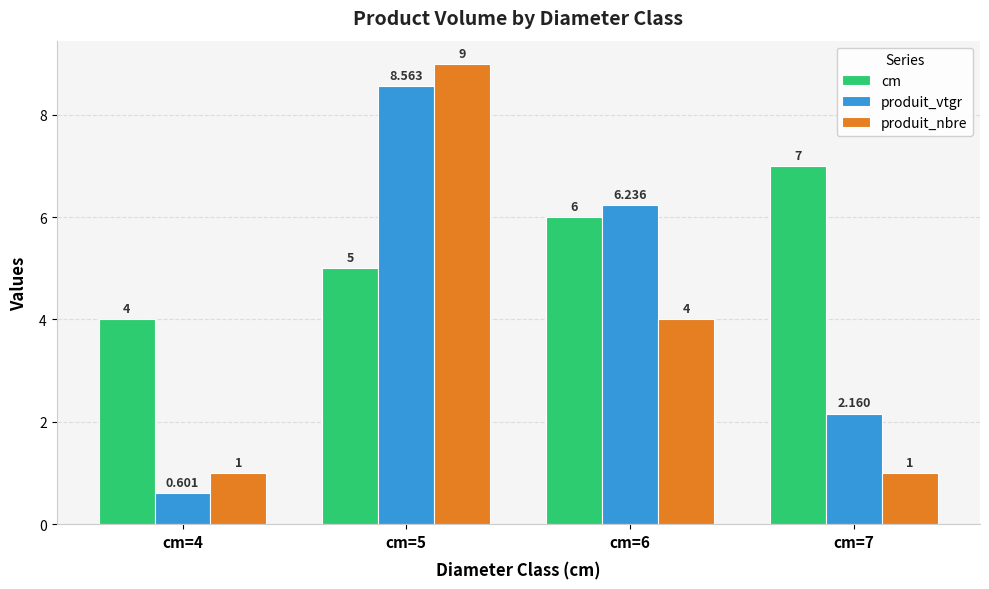

List the series in order of their overall mean, highest first.

cm, produit_vtgr, produit_nbre